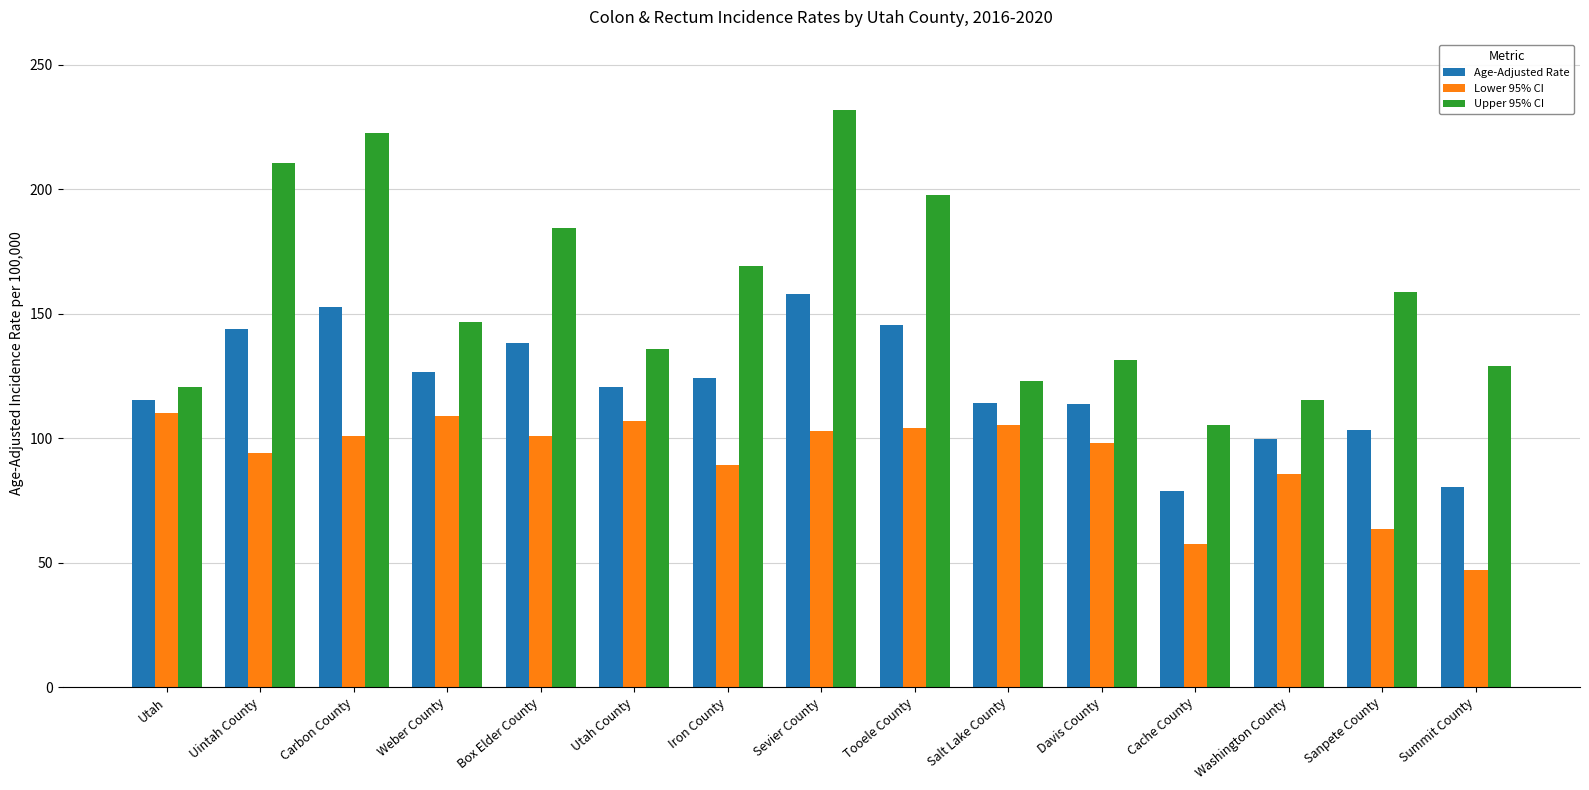

At which label does Upper 95% CI reach its peak?

Sevier County